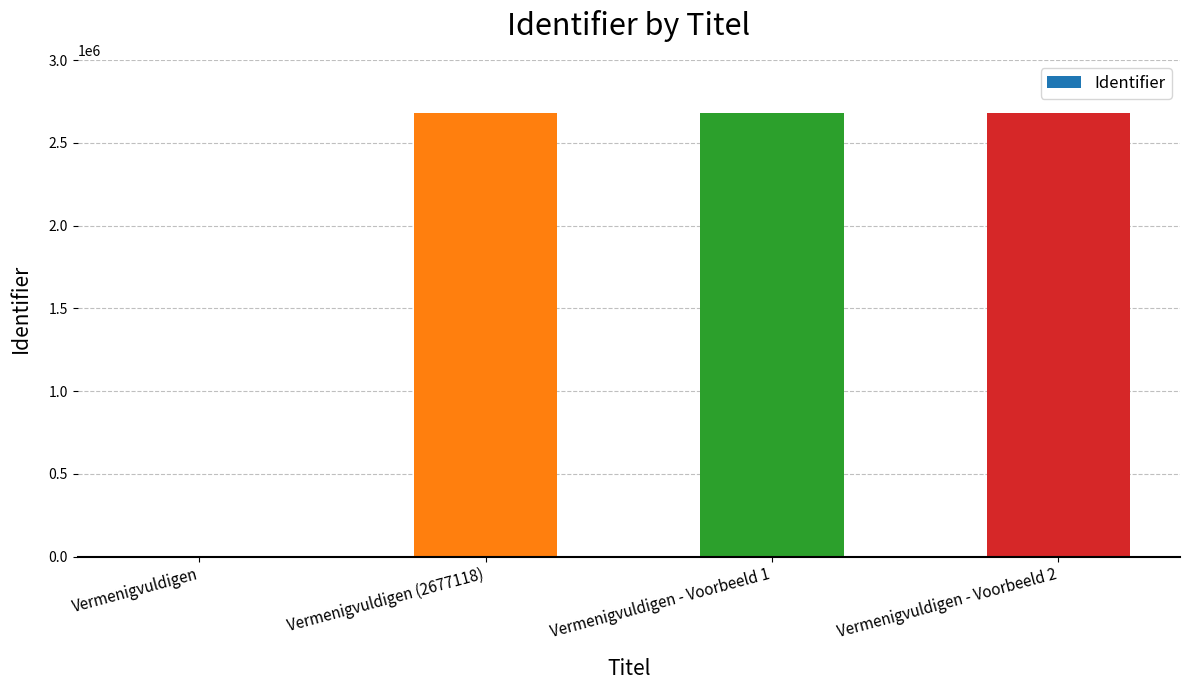

What is the sum of all values?

8033305